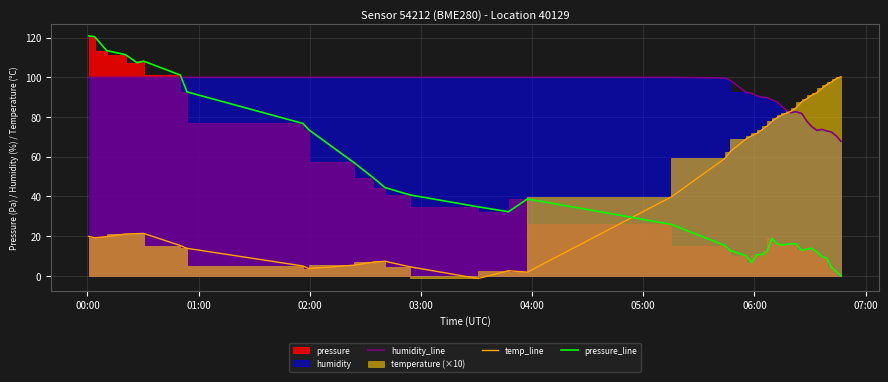

What is the difference between the maximum and minimum values in the pressure_line series?

120.9